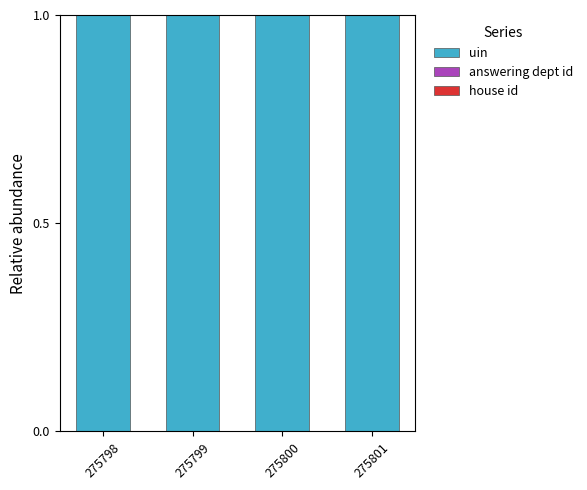

The uin series shows 0.7 at 275801. True or false?

False